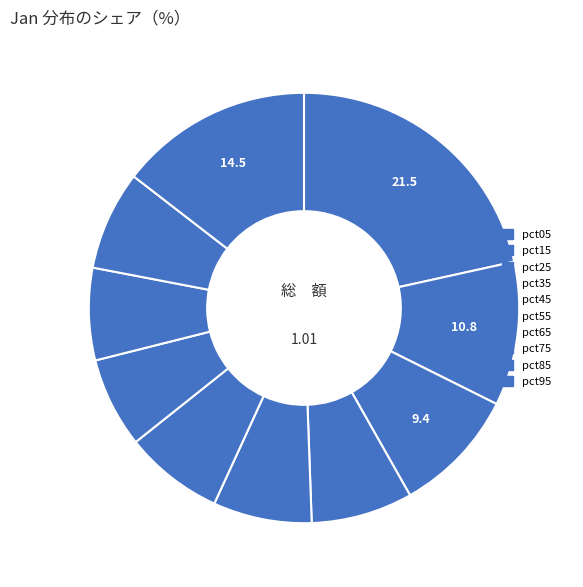

Is there any slice that represents more than half of the pie?

No